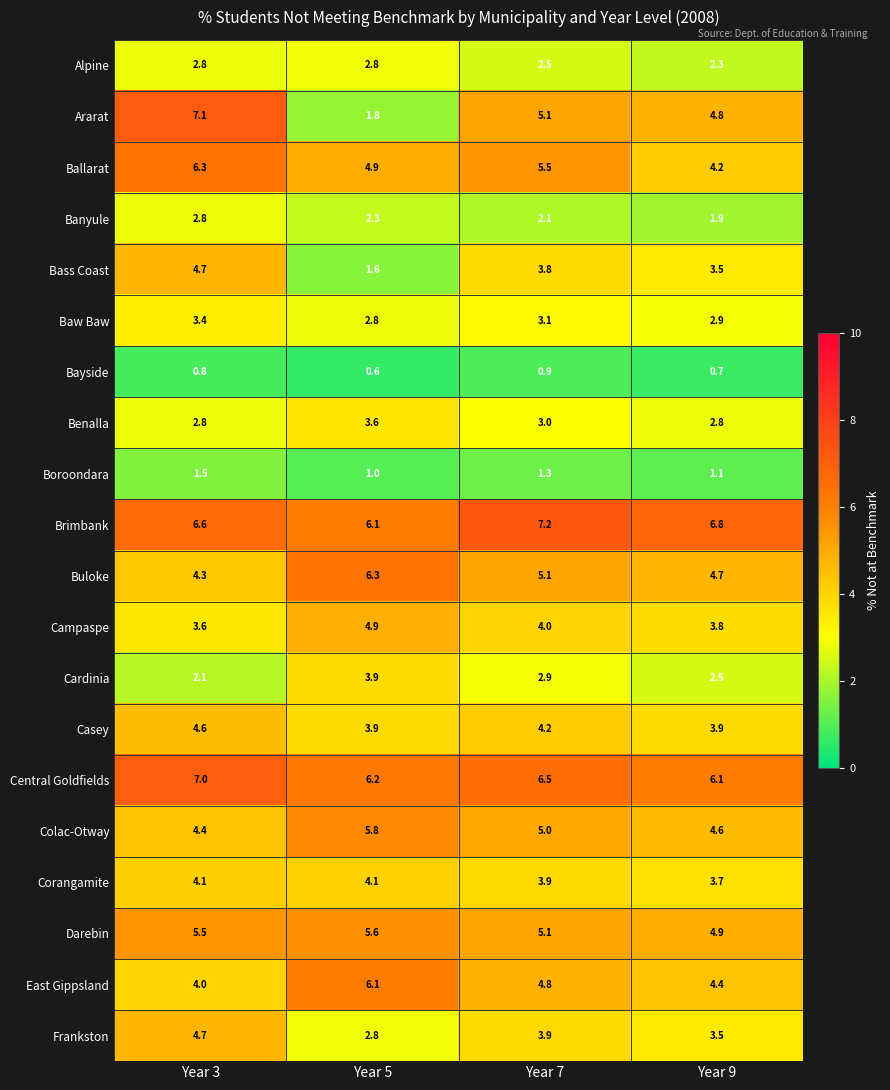

What is the minimum value shown in the chart?

0.6